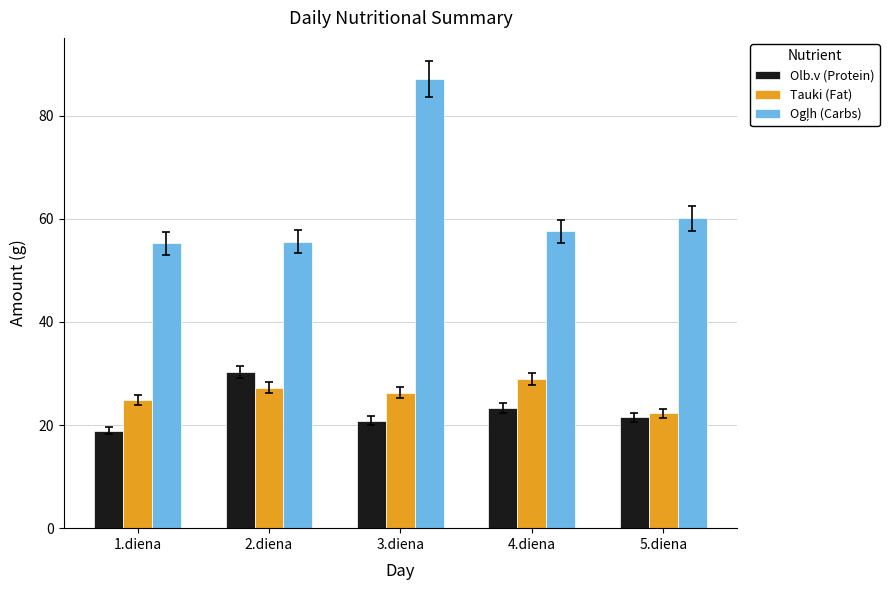

Count the number of data series in this chart.

3